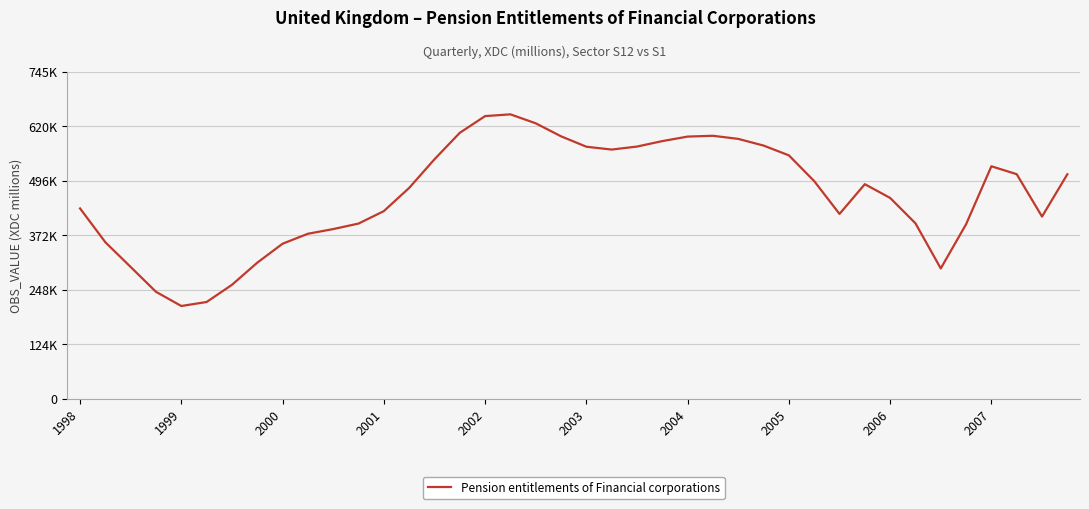

What is the minimum value shown in the chart?

211067